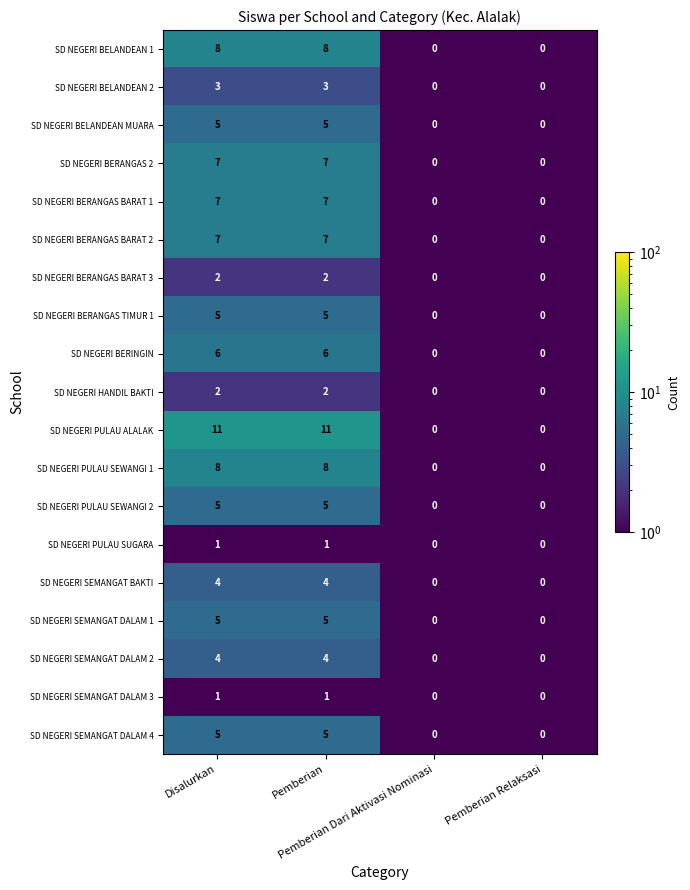

What is the sum of all SD NEGERI PULAU SEWANGI 1 values?

16